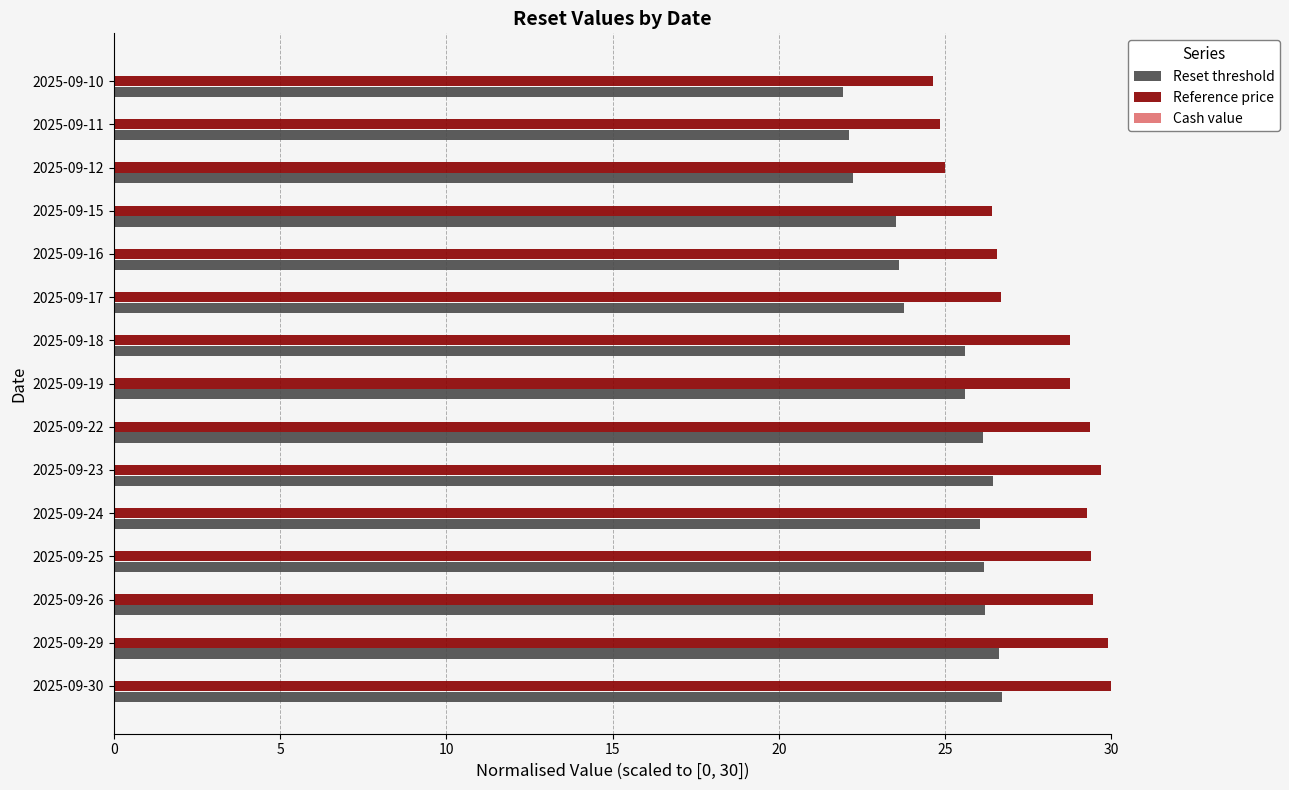

Is it true that Reference price equals 24.9 at 2025-09-11?

True